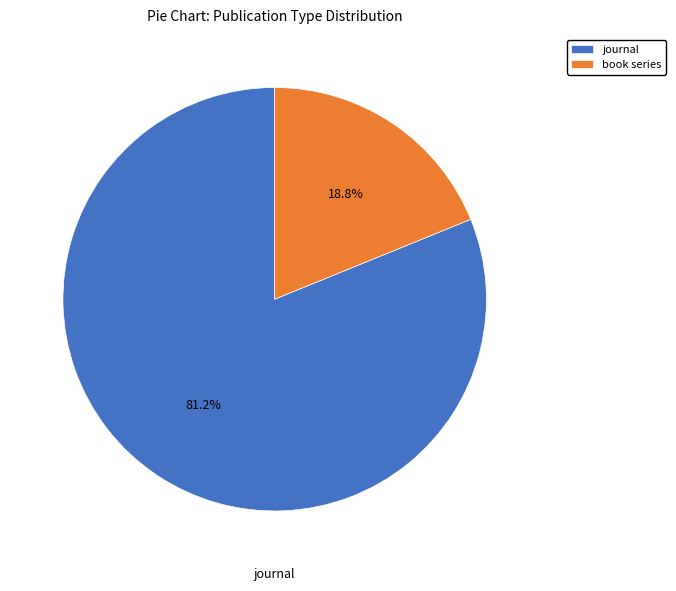

To the nearest percent, what percentage of the pie is book series?

19%